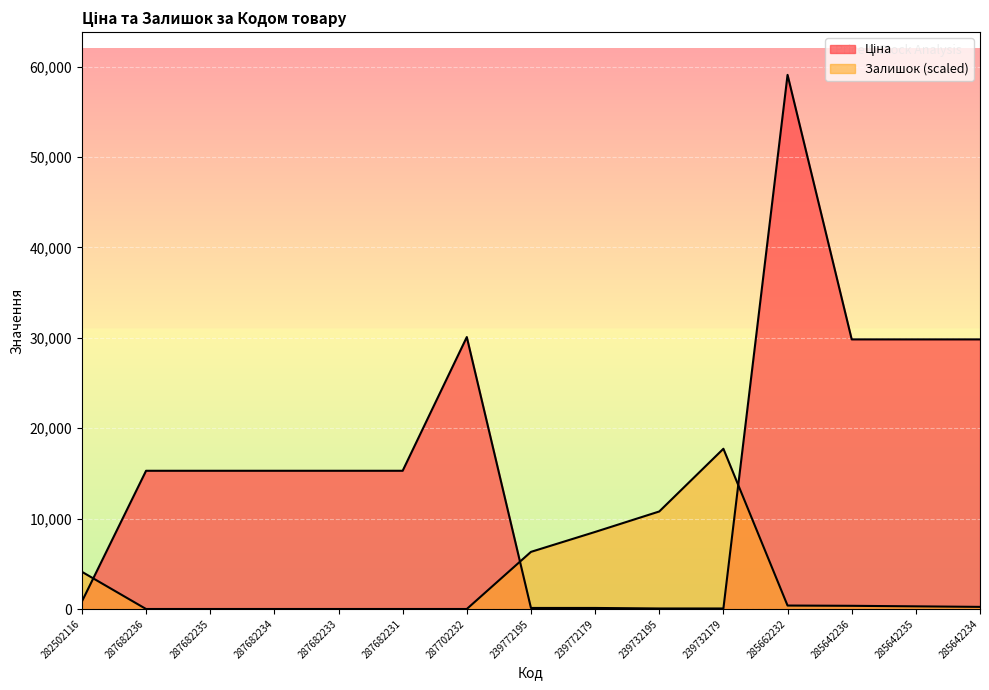

At which label does Ціна first exceed 15288?

287702232